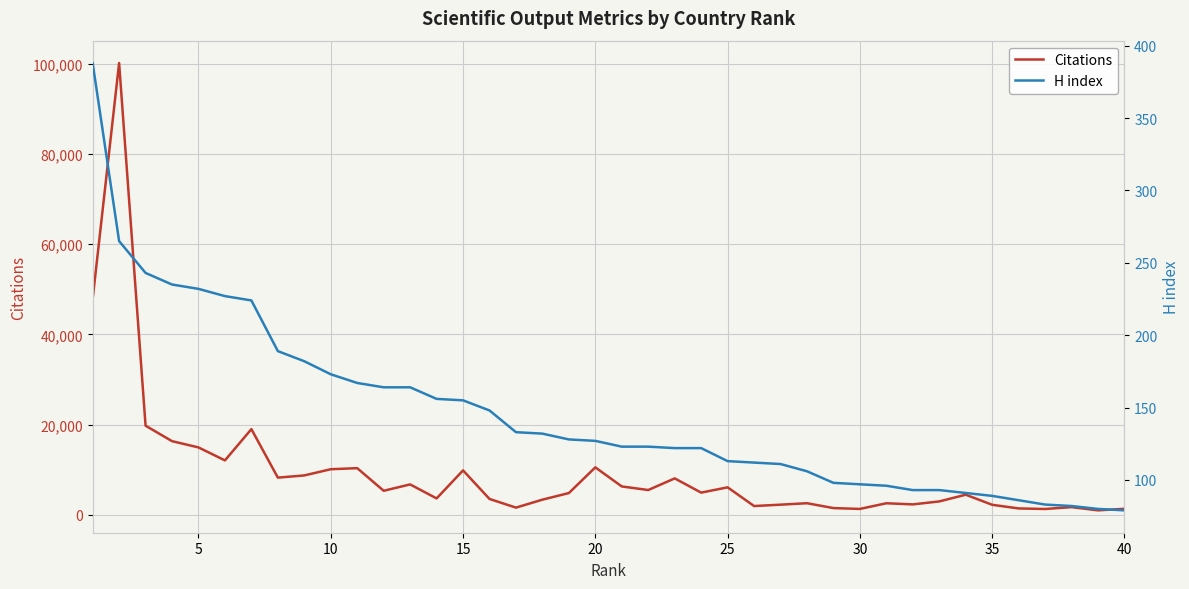

Is the value of H index at 15 greater than the value of Citations at 19?

No